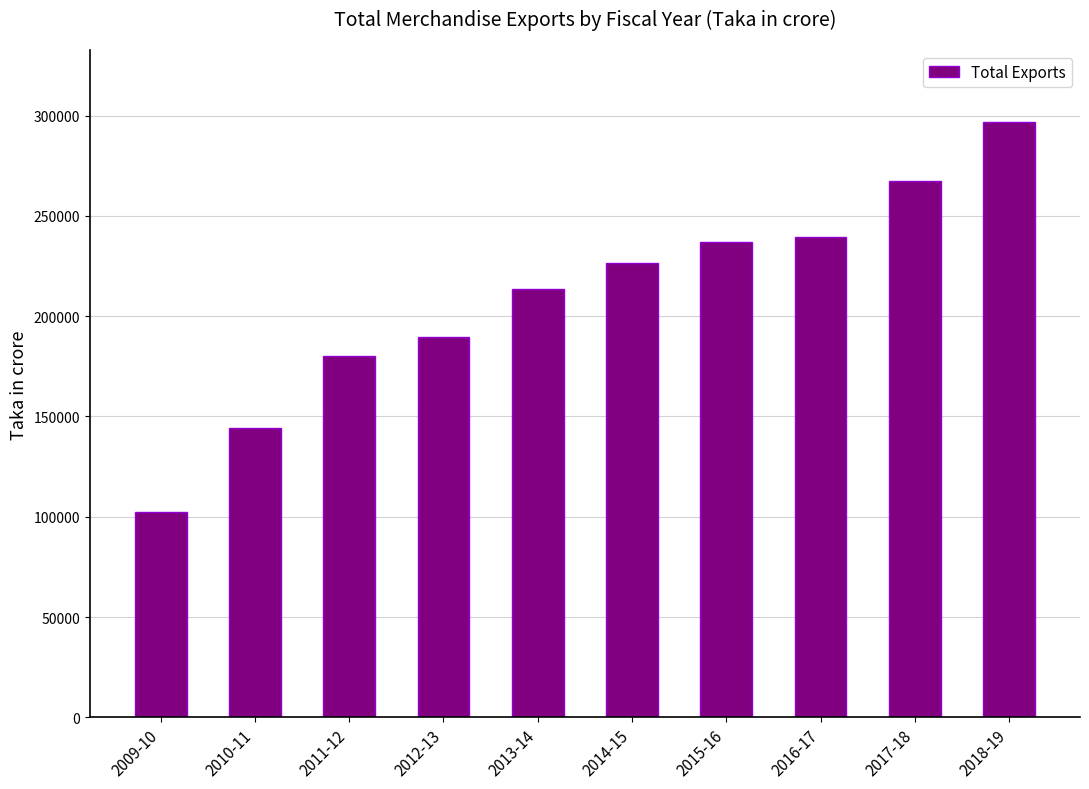

Which category has the lowest value across all series?

2009-10